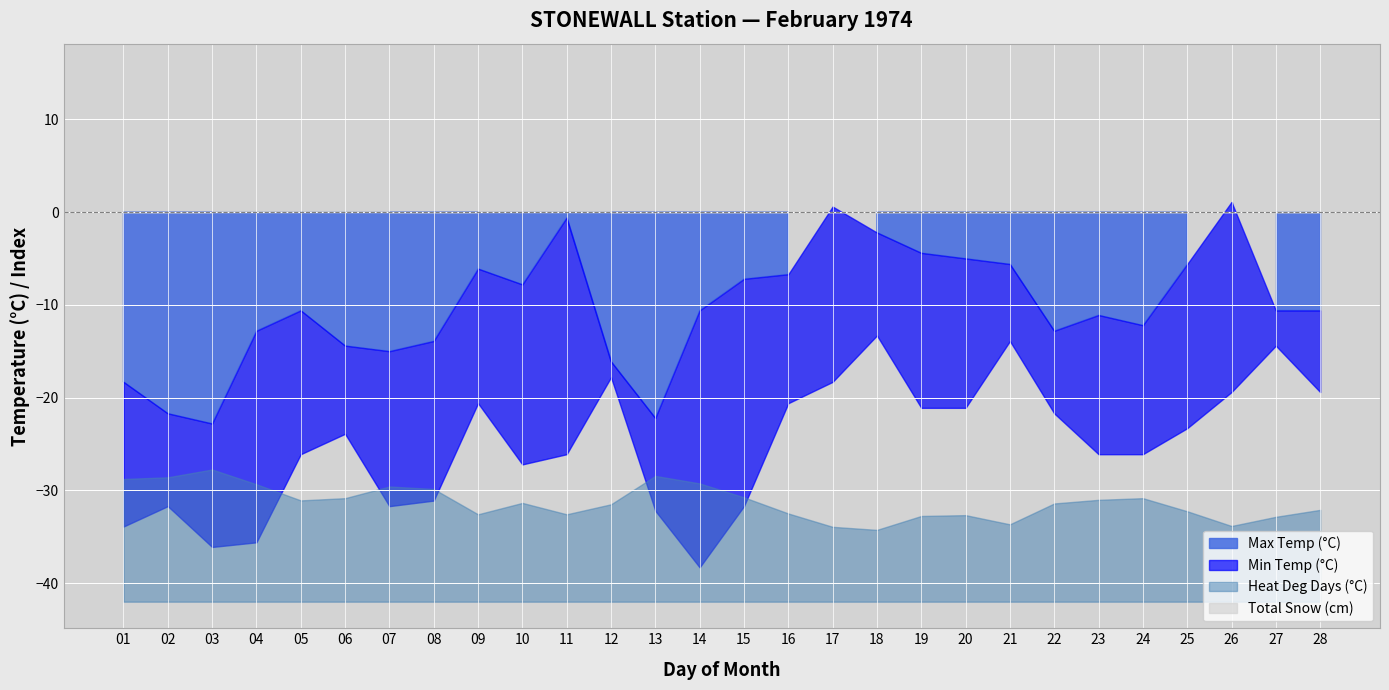

Which category has the lowest value in the Heat Deg Days (°C) series?

18